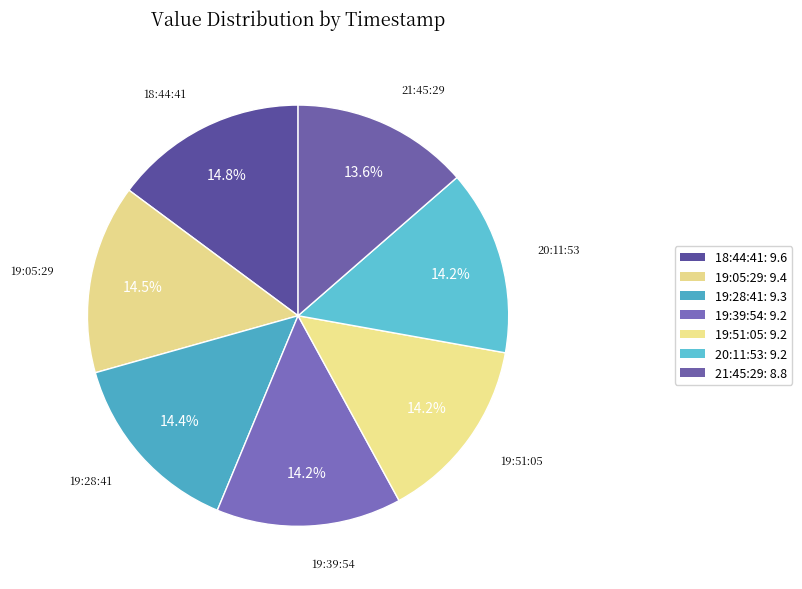

How many segments does this pie chart have?

7